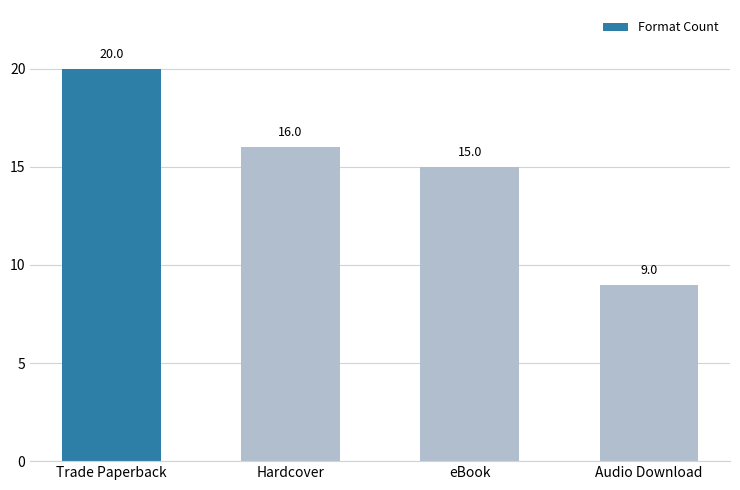

What is the greatest value displayed?

20